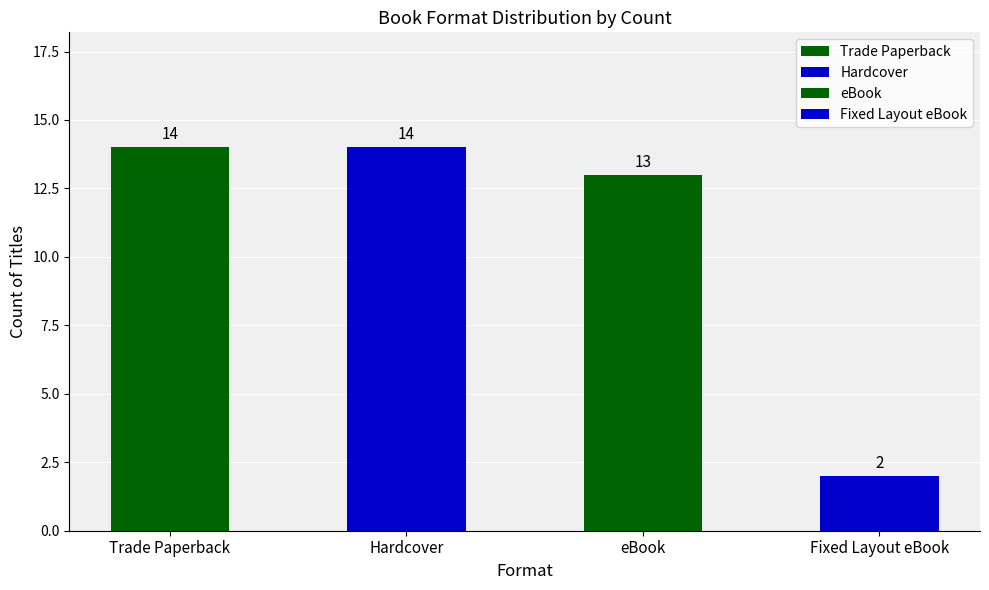

Rank the series at Hardcover from lowest to highest value.

Fixed Layout eBook, eBook, Trade Paperback, Hardcover